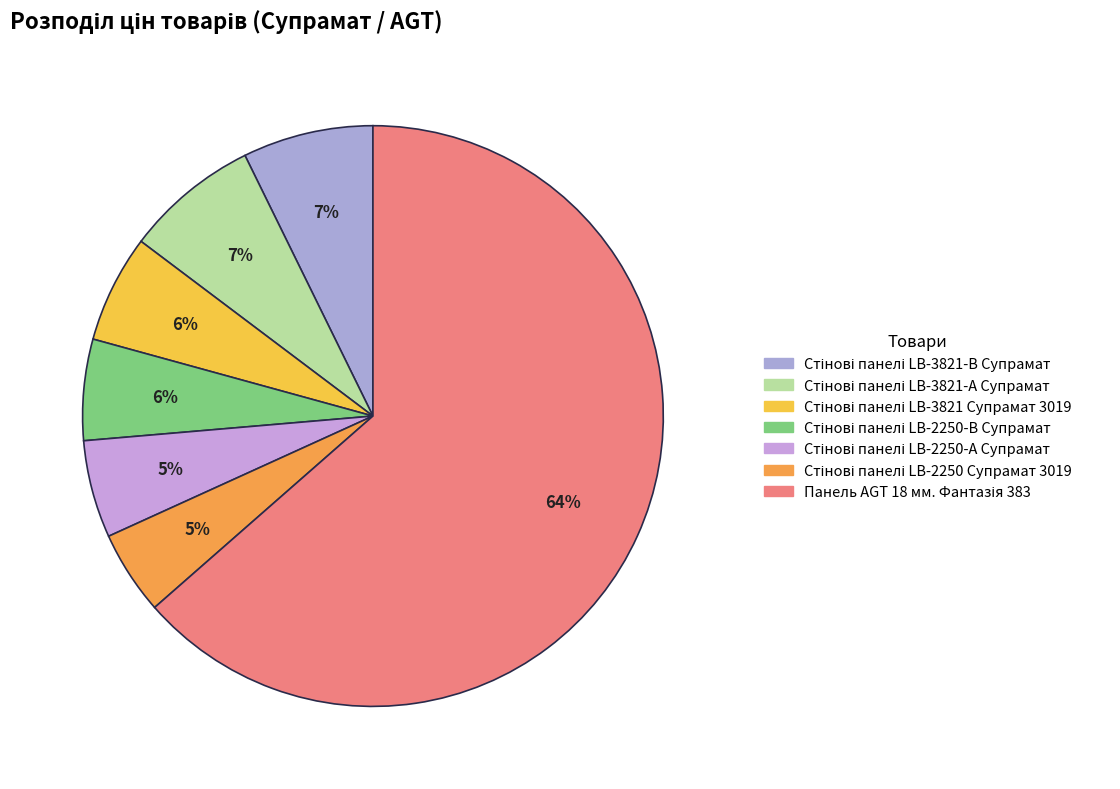

Which category has the biggest portion of the pie?

Панель AGT 18 мм. Фантазія 383